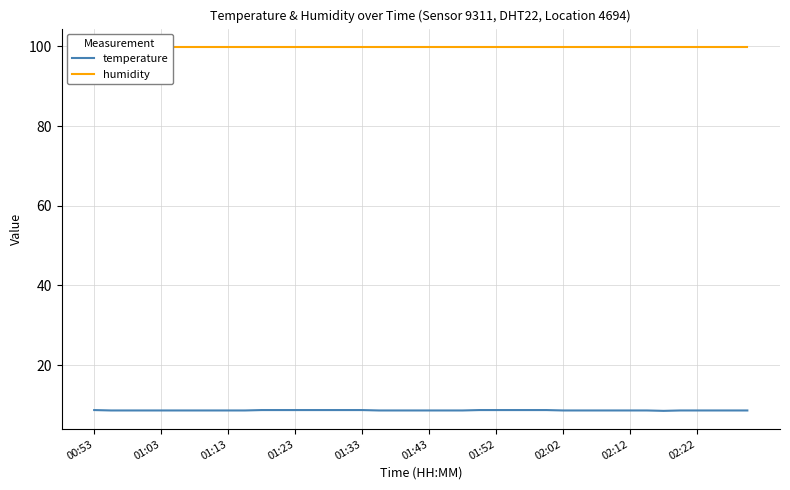

Count the number of data series in this chart.

2